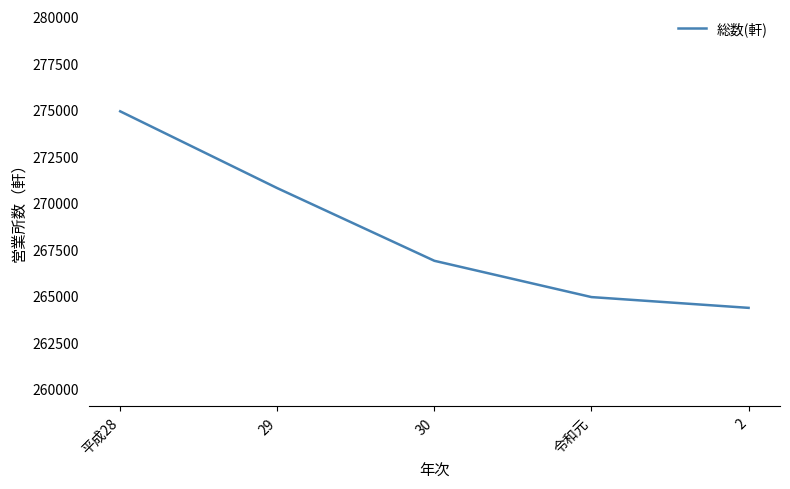

At which label is the value closest to 269640?

29